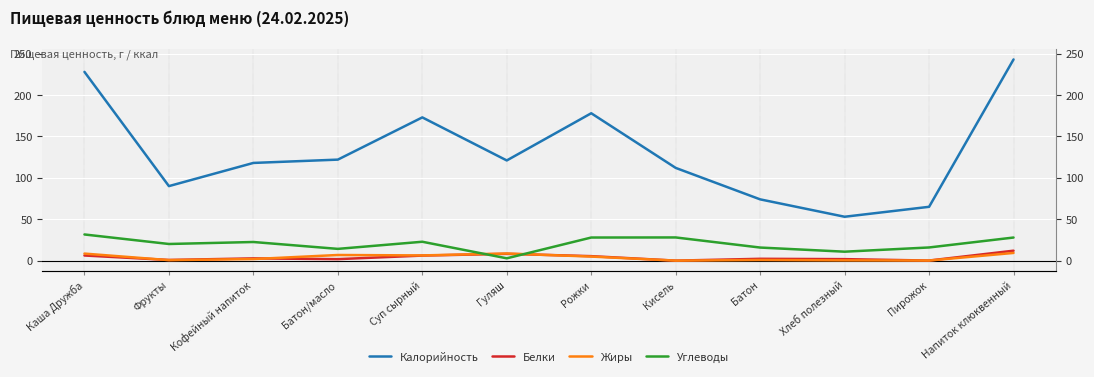

True or false: Углеводы has a value of 14.2 at Батон/масло.

True